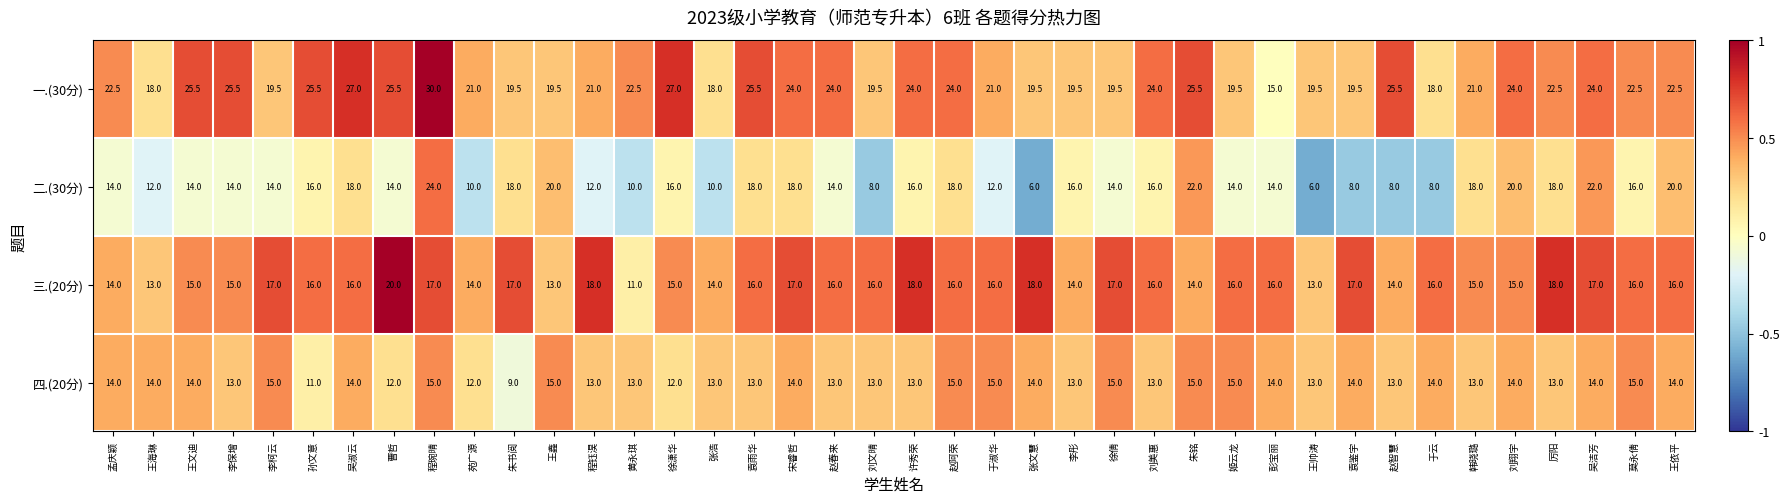

What is the sum of all 四.(20分) values?

541.0